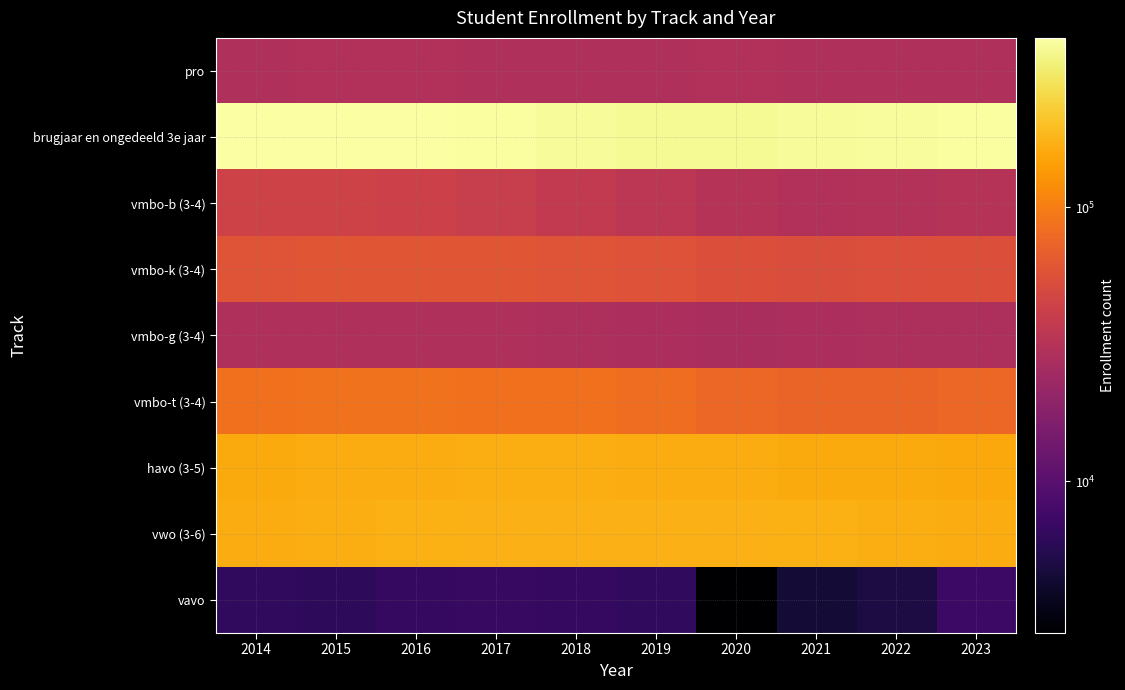

What is the greatest value displayed?

414102